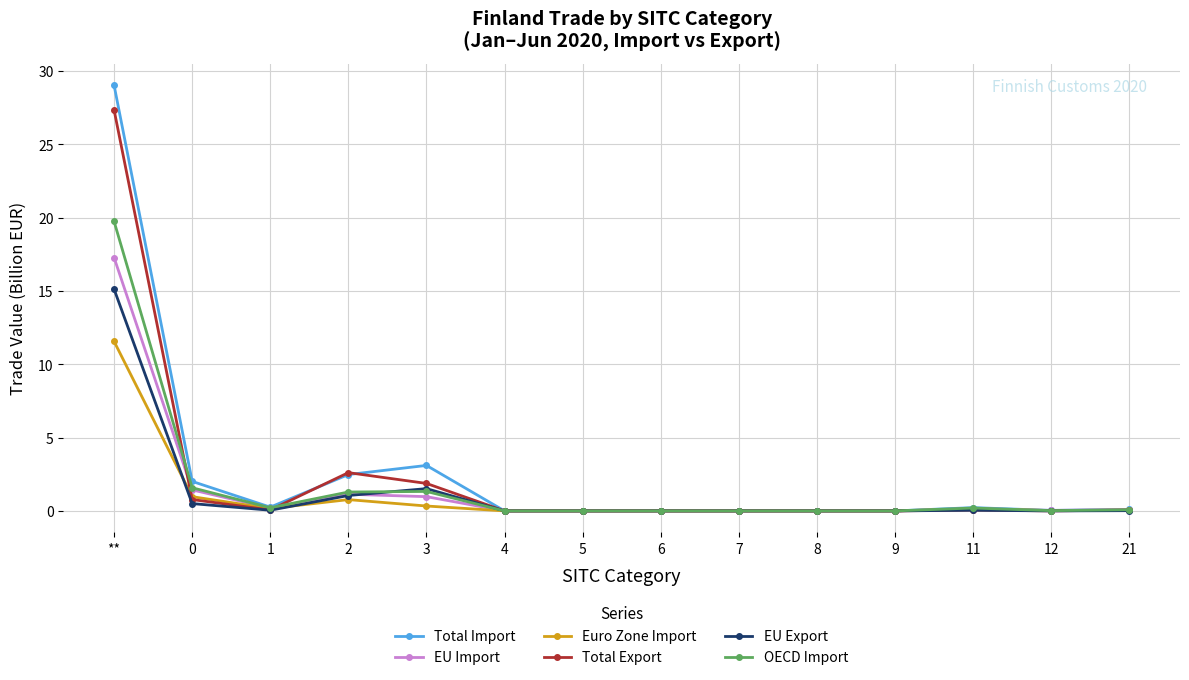

Which category has the highest value across all series?

**